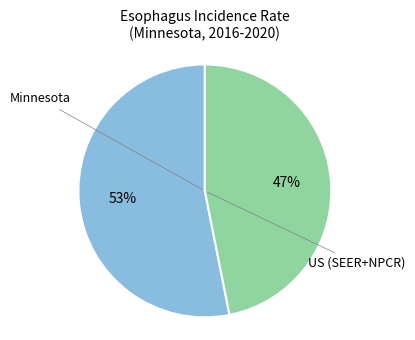

The US (SEER+NPCR) slice represents 47% of the pie. True or false?

True